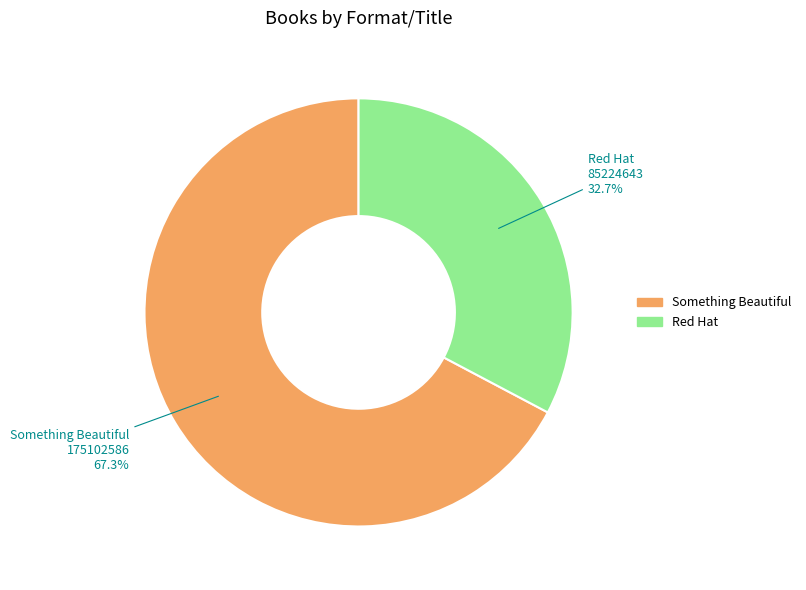

The Something Beautiful slice represents 67% of the pie. True or false?

True